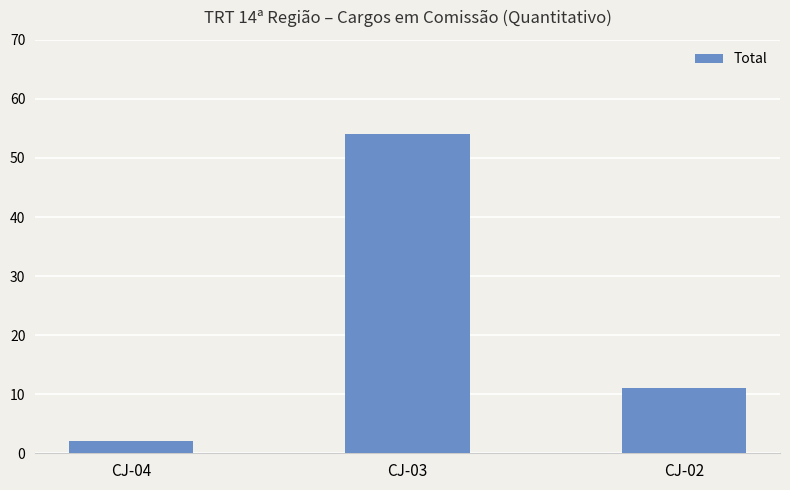

What is the minimum value shown in the chart?

2